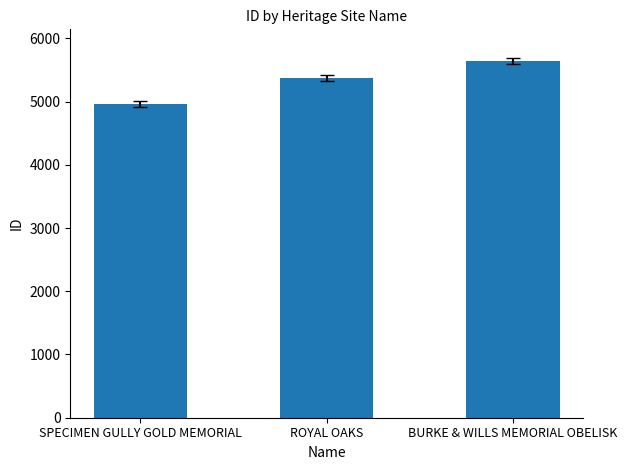

At which category does the chart reach its peak across all series?

BURKE & WILLS MEMORIAL OBELISK